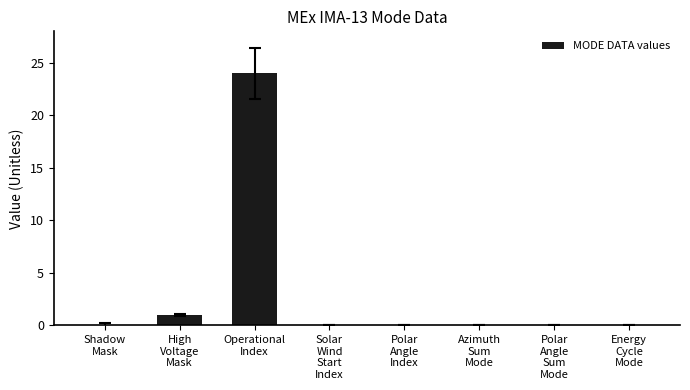

What is the change in value from Operational
Index to Polar
Angle
Sum
Mode?

-24